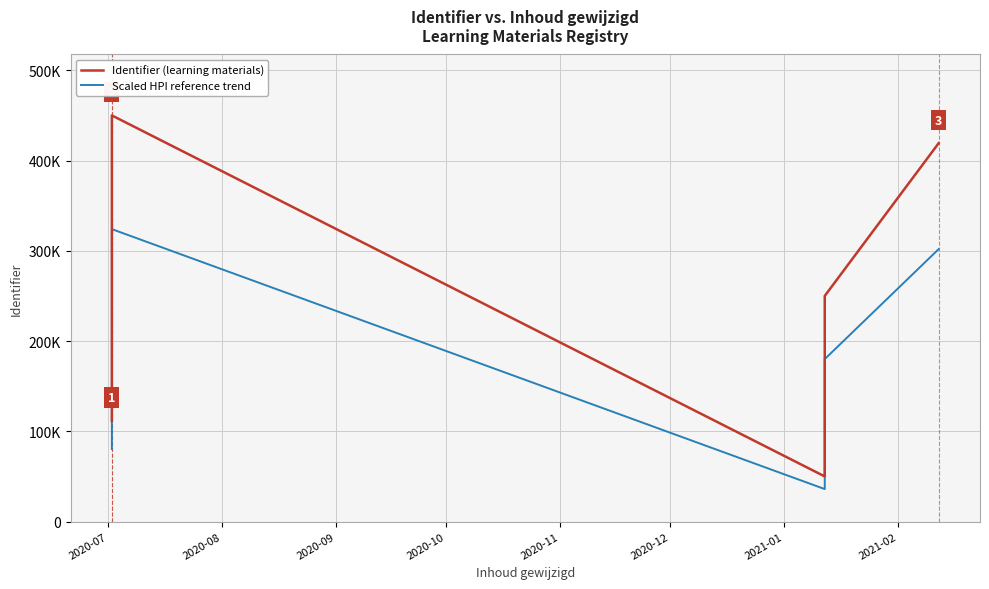

What is the sum of all Scaled HPI reference trend values?

2597538.5